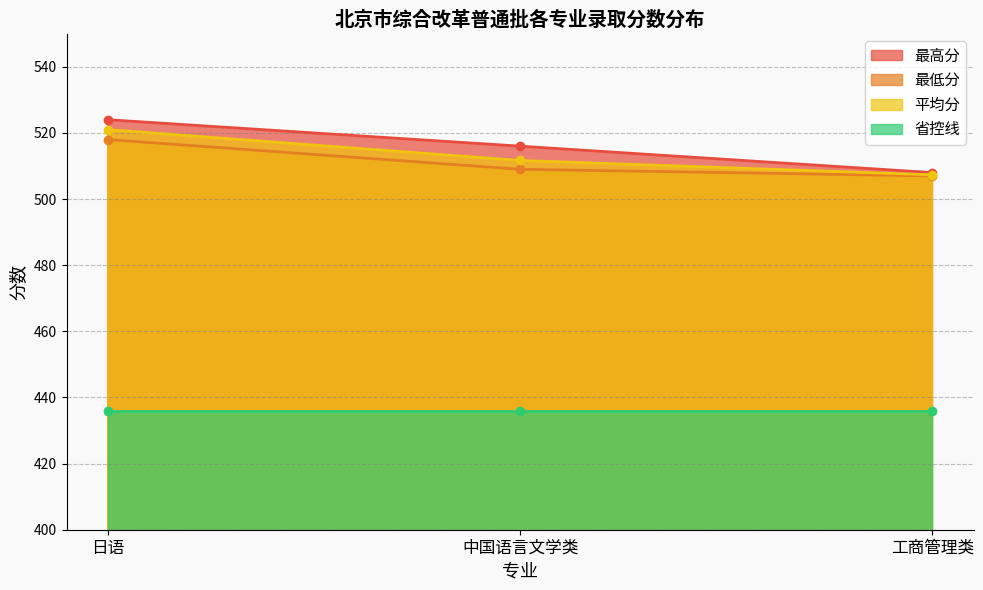

Is the value of 最高分 at 日语 greater than the value of 平均分 at 工商管理类?

Yes